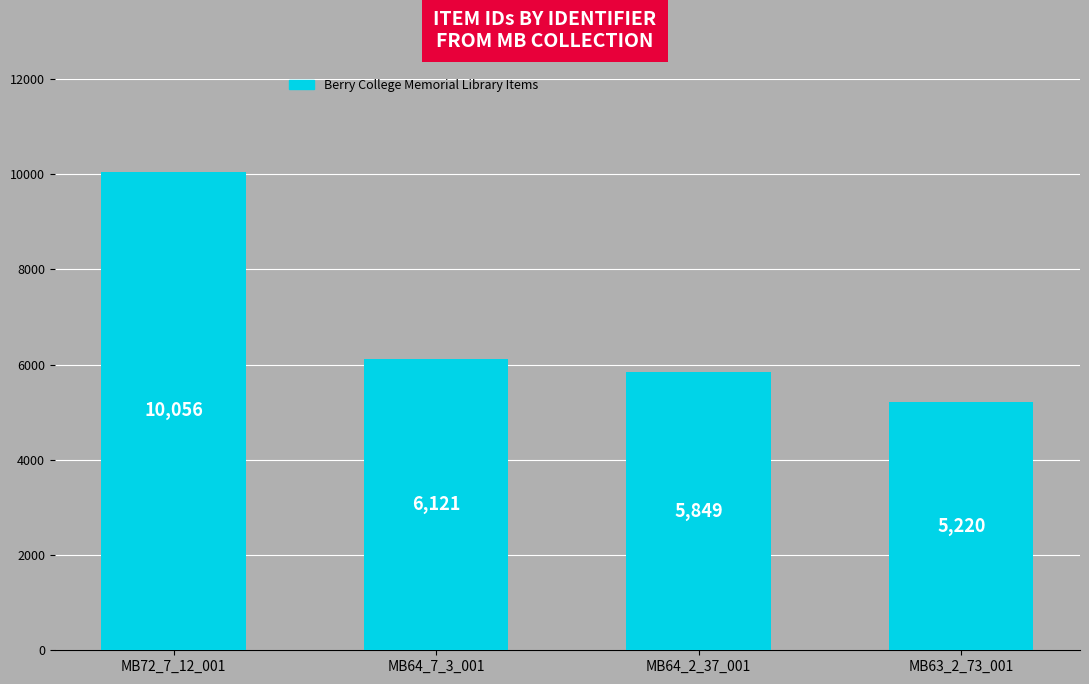

True or false: the data shows 6922 at MB72_7_12_001.

False